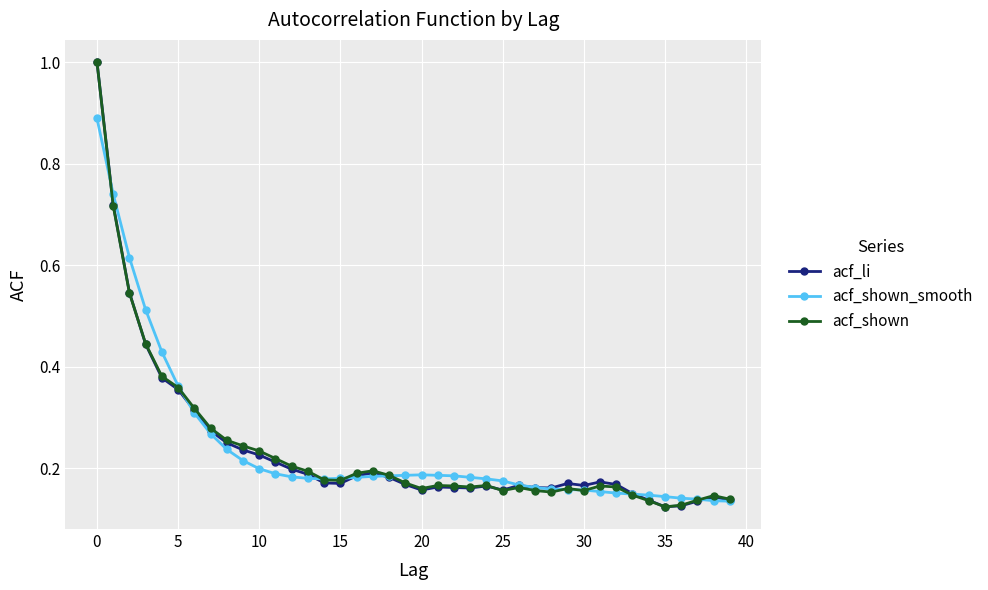

At how many categories does at least one series exceed 0?

40